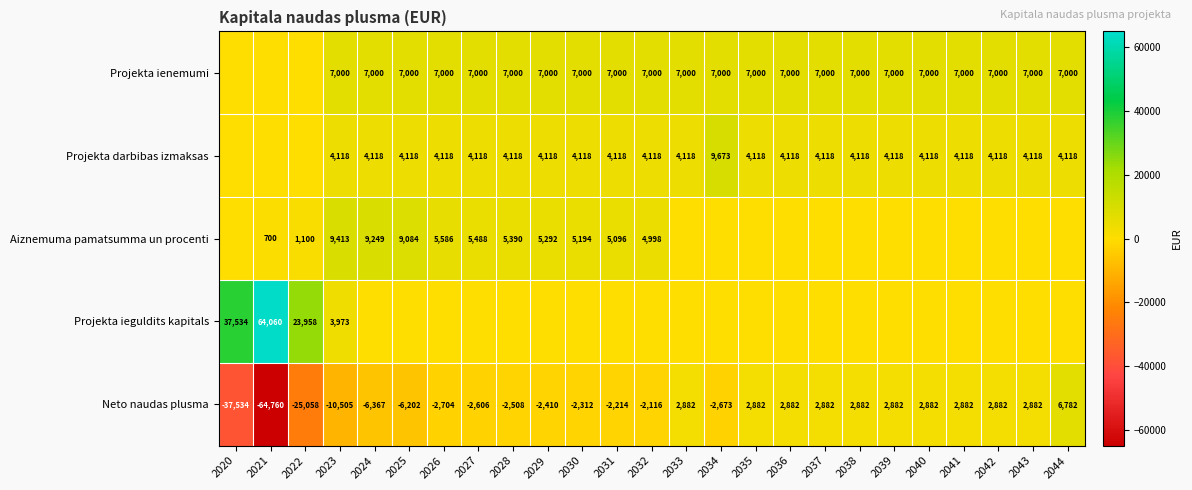

The value of Aiznemuma pamatsumma un procenti at 2030 is 1396. True or false?

False